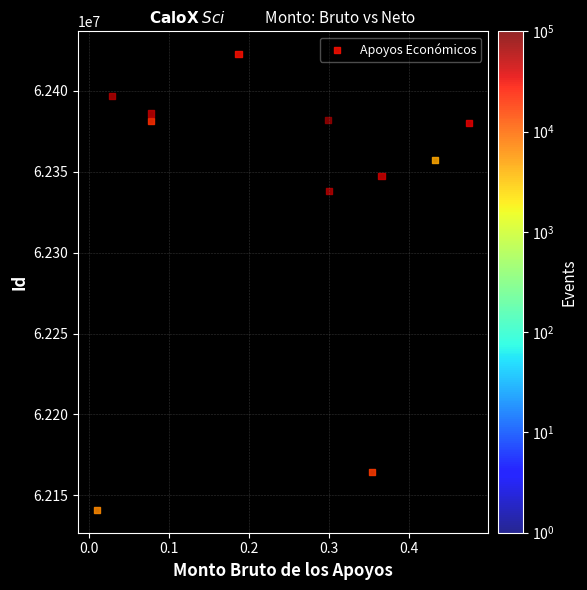

What Y value in the scatter plot is closest to 62281855?

62338303.5